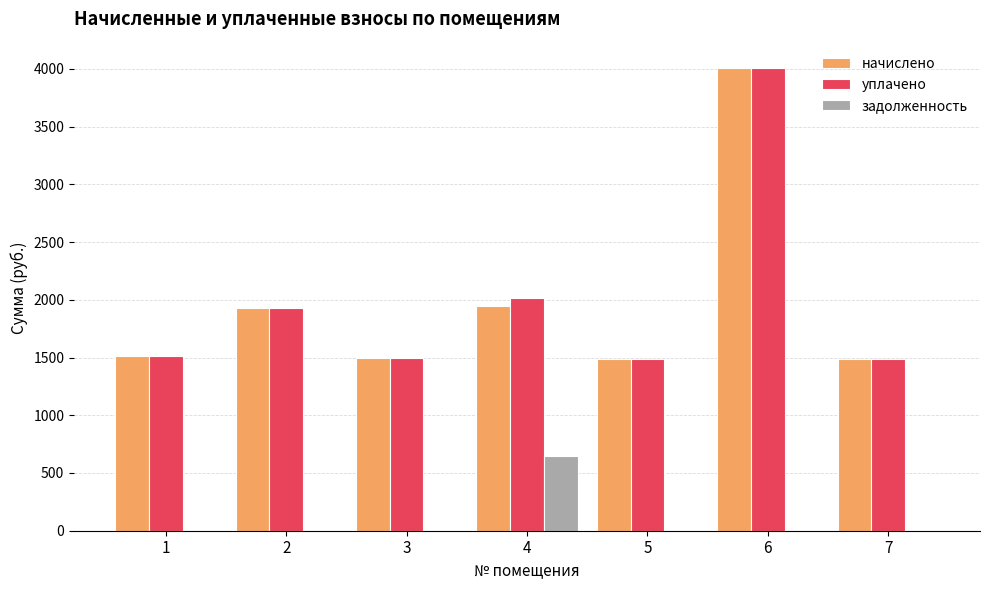

What are all the series names shown in the legend?

начислено, уплачено, задолженность